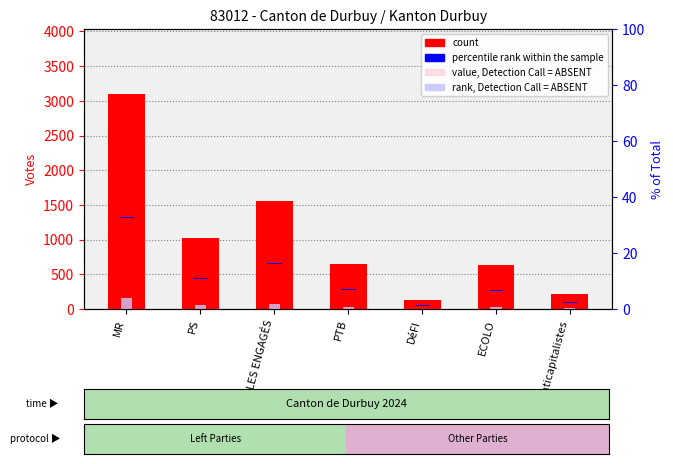

How many values in the value, Detection Call = ABSENT series exceed 195?

3